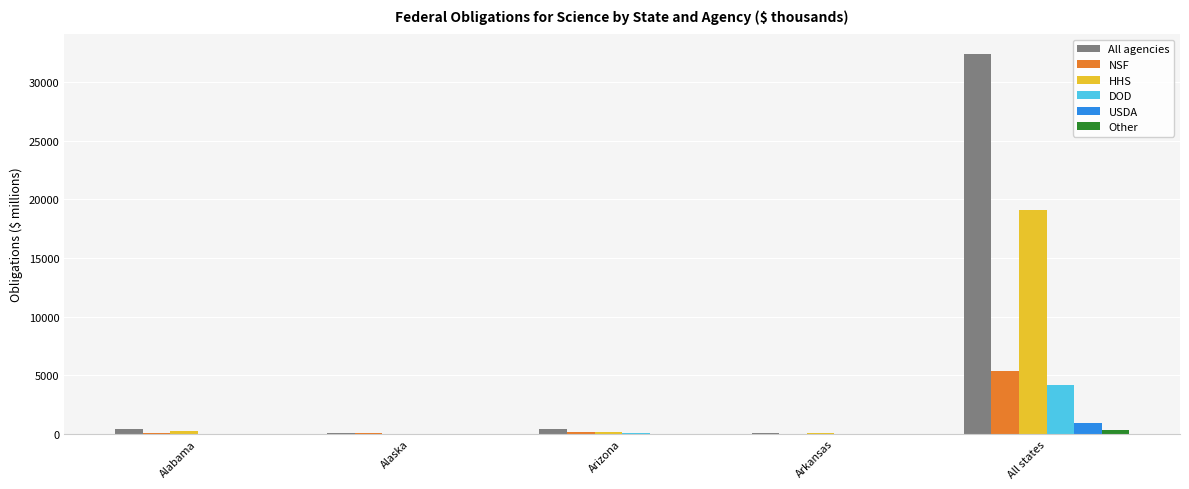

How many groups of bars are there?

5